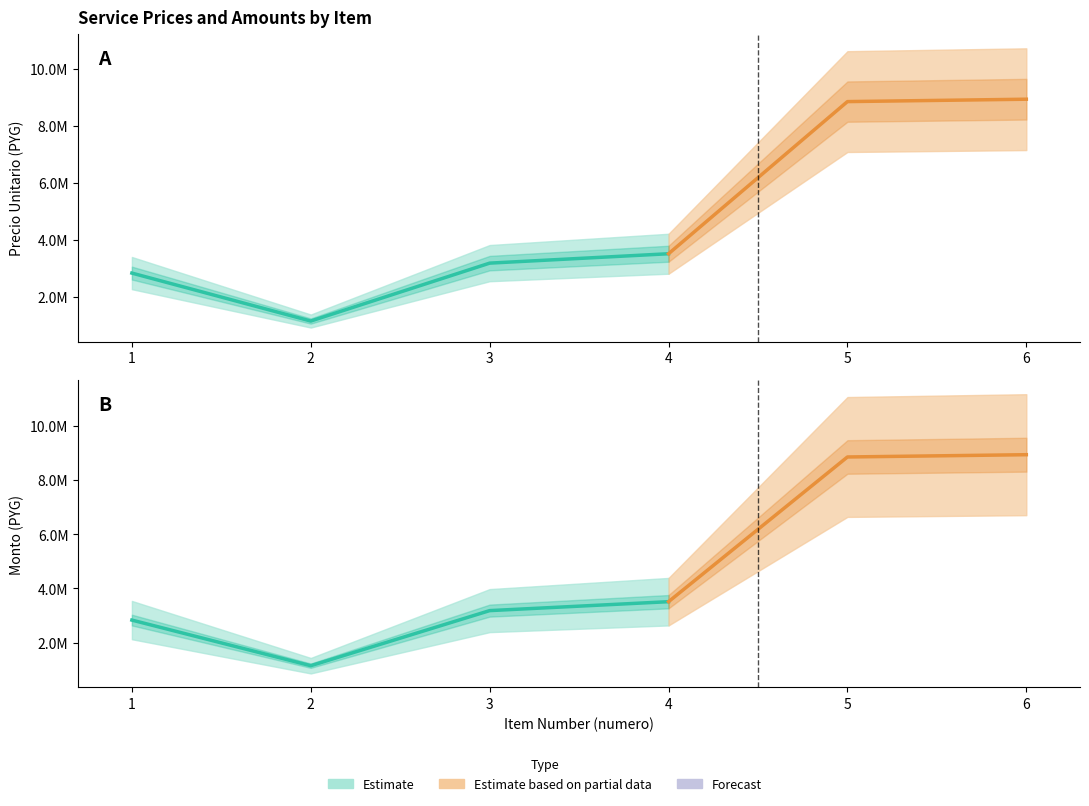

At how many categories does at least one series exceed 5353578?

2